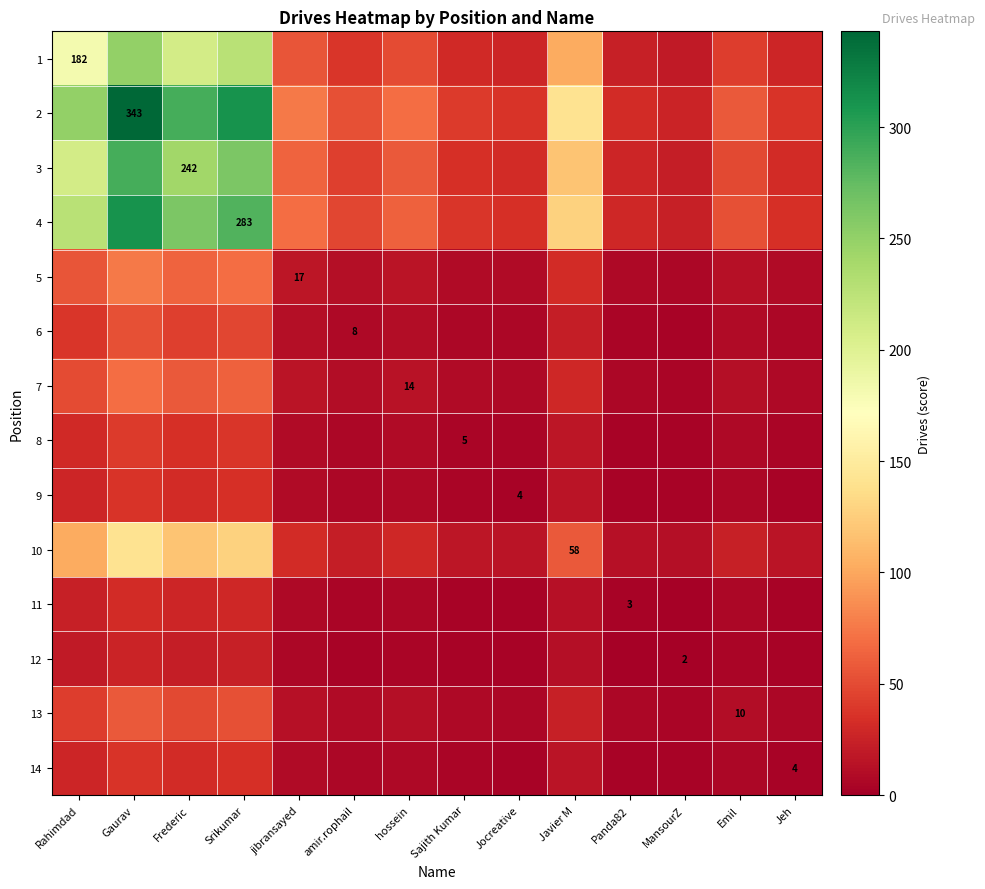

What is the spread (max minus min) of values at Srikumar?

287.8